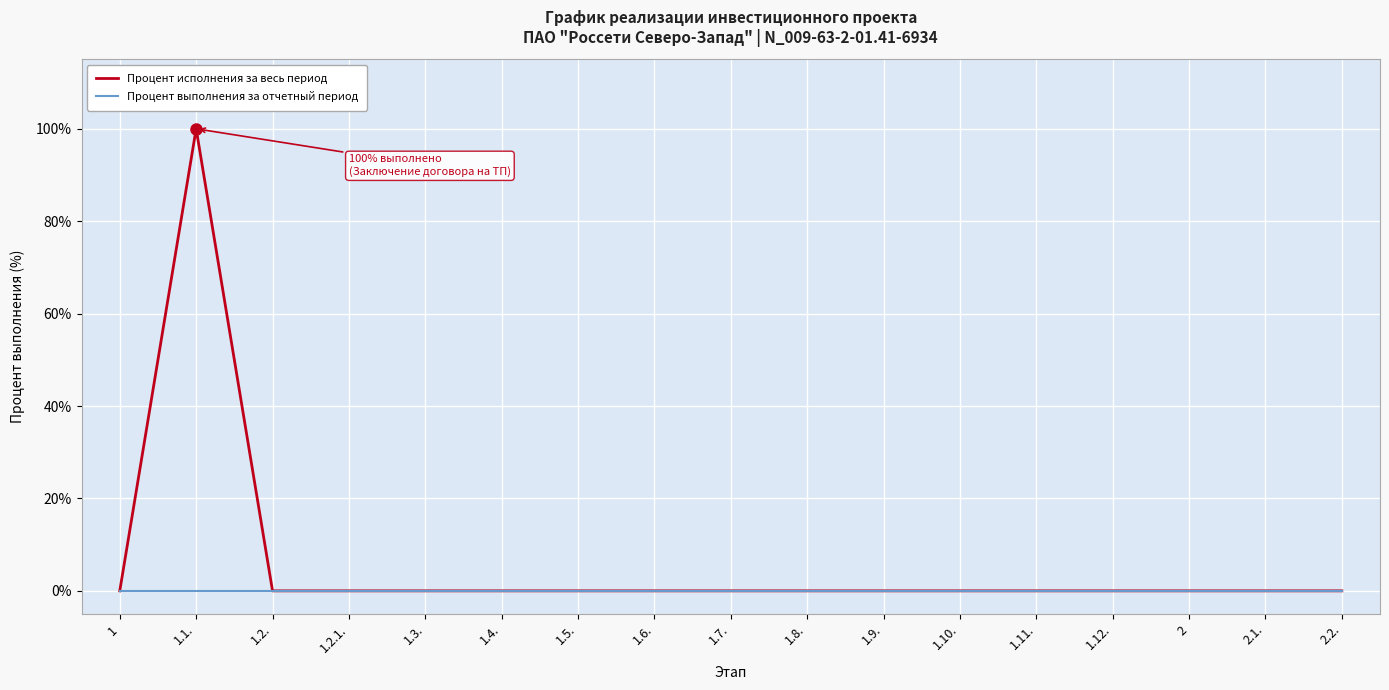

Does the chart display data point markers on the line(s)?

No